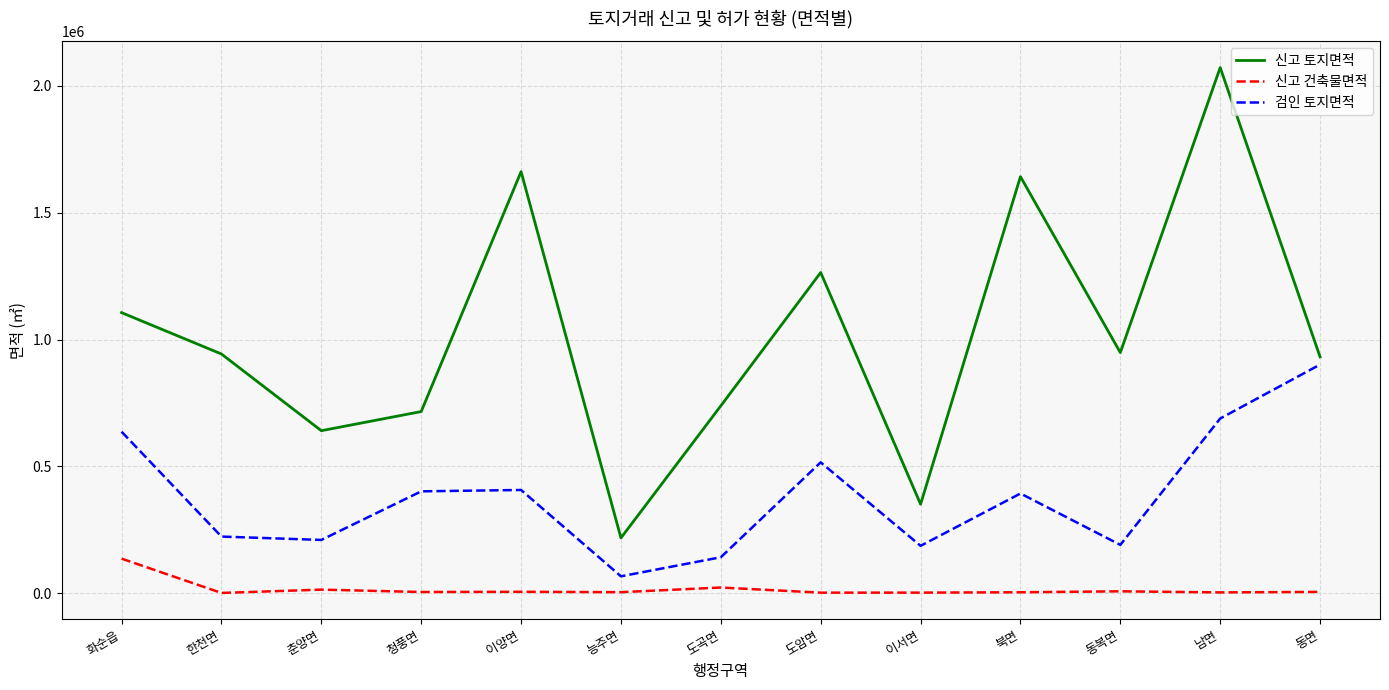

The 신고 건축물면적 series shows 932.9 at 한천면. True or false?

True